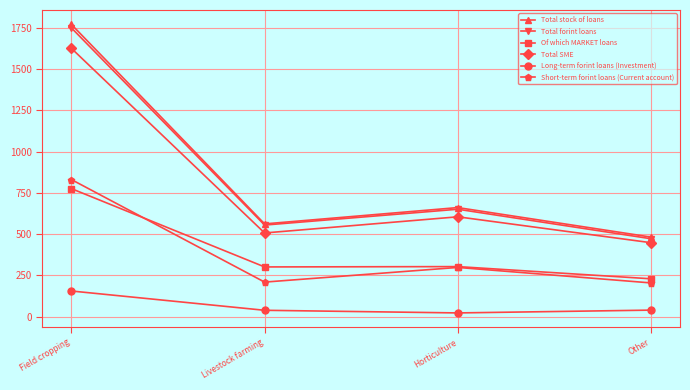

Is the value of Total forint loans at Field cropping greater than the value of Of which MARKET loans at Field cropping?

Yes